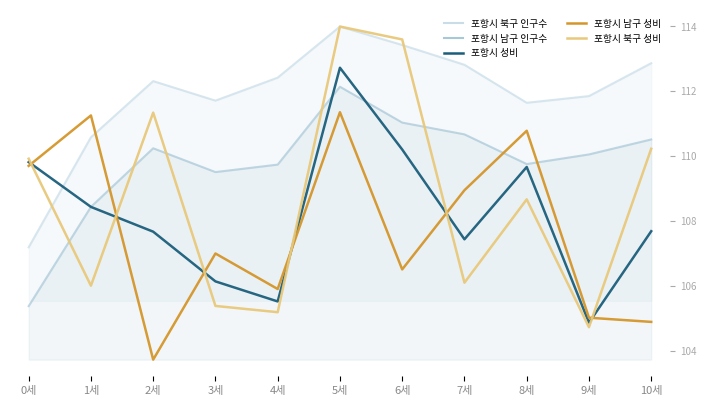

True or false: 포항시 북구 성비 has a value of 105.4 at 3세.

True